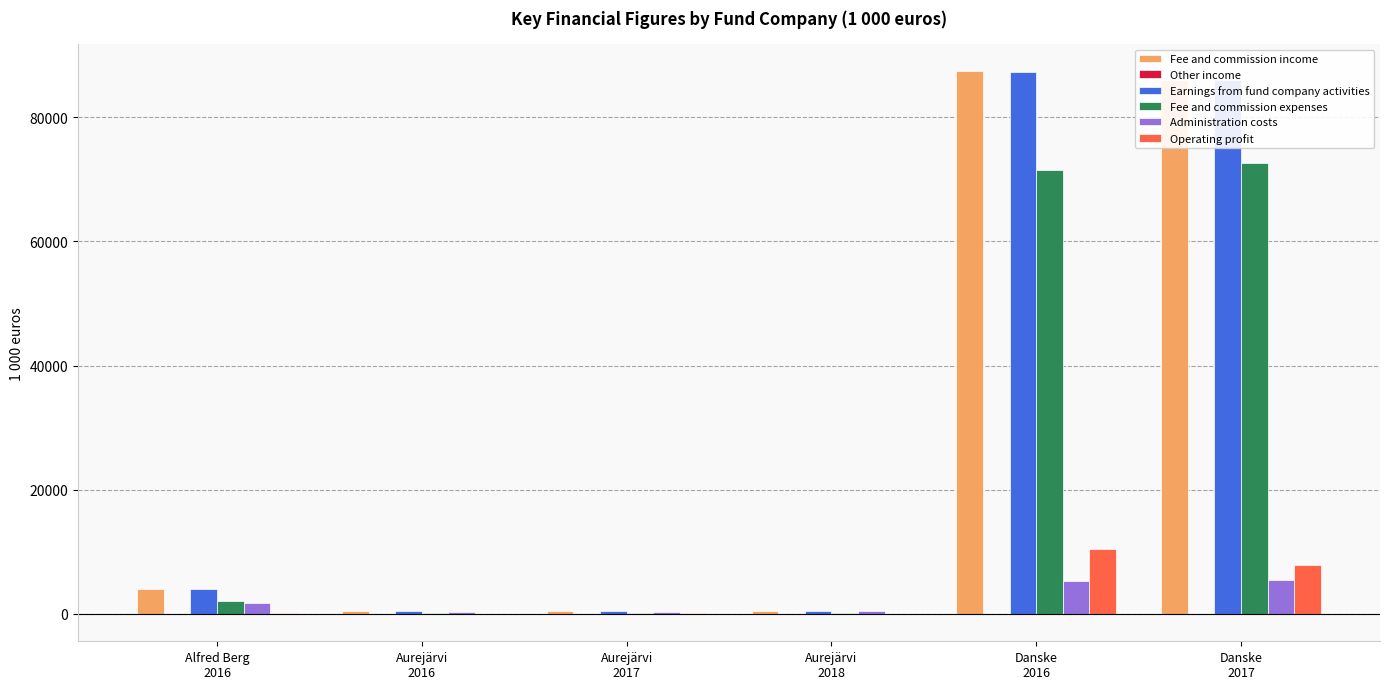

How many distinct data groups are displayed?

6